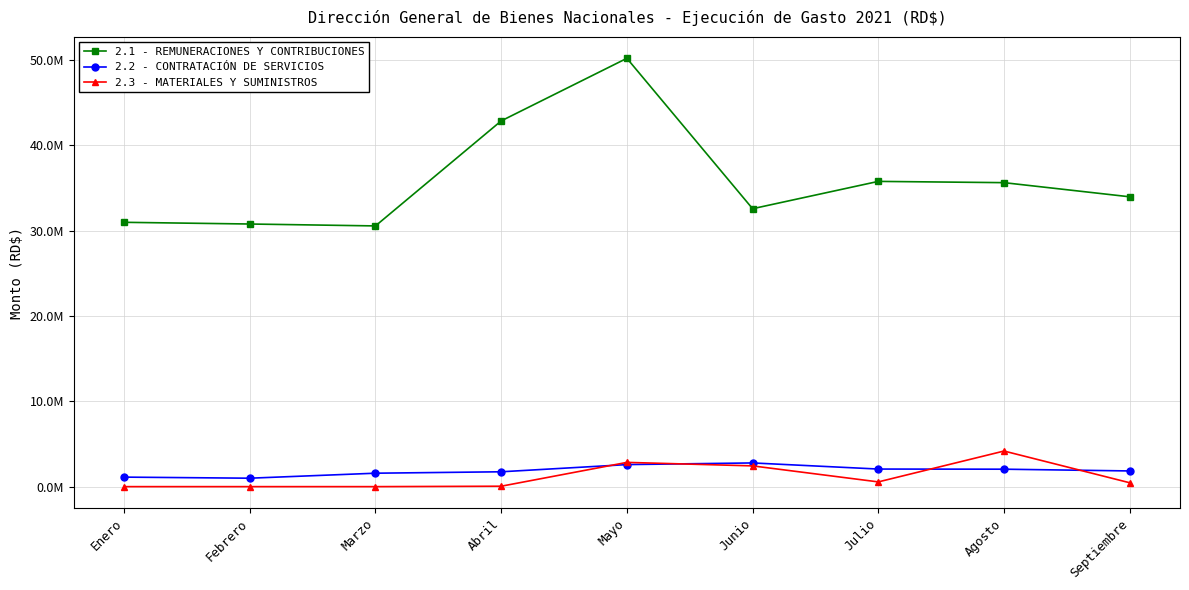

Reading right to left, what are all the values shown in this chart?

2.1 - REMUNERACIONES Y CONTRIBUCIONES: Septiembre=33957856.5	Agosto=35615928.5	Julio=35763842.8	Junio=32562499.6	Mayo=50184741.7	Abril=42850210.1	Marzo=30546398.6	Febrero=30770073.2	Enero=30969293.5
2.2 - CONTRATACIÓN DE SERVICIOS: Septiembre=1838335.9	Agosto=2043688.0	Julio=2059360.1	Junio=2776883.7	Mayo=2582531.8	Abril=1740236.4	Marzo=1573776.7	Febrero=988303.1	Enero=1115033.0
2.3 - MATERIALES Y SUMINISTROS: Septiembre=454051.6	Agosto=4170574.0	Julio=554652.2	Junio=2431316.0	Mayo=2840458.5	Abril=48800.0	Marzo=0.0	Febrero=0.0	Enero=0.0